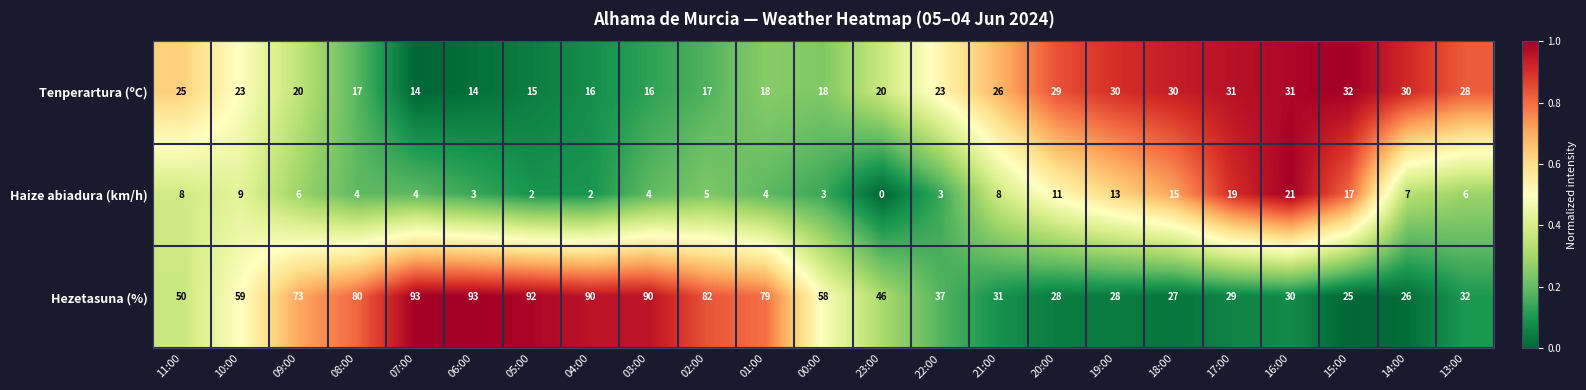

What value does the Tenperartura (ºC) series have at 21:00?

26